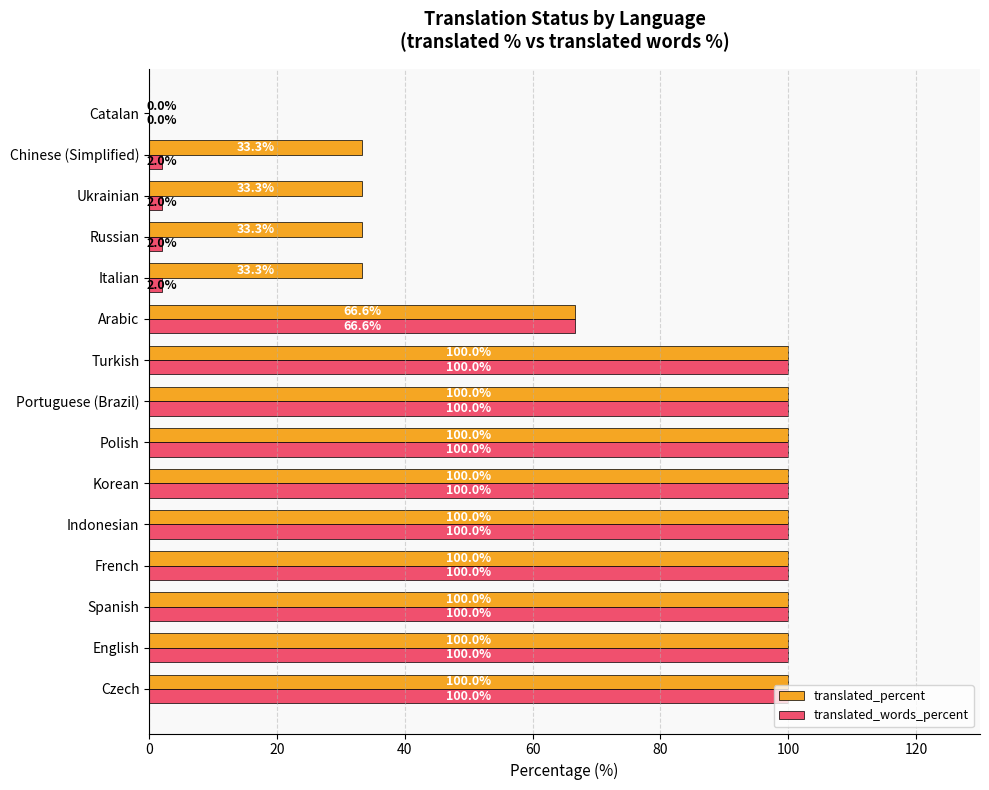

How many values in translated_percent are above zero?

14